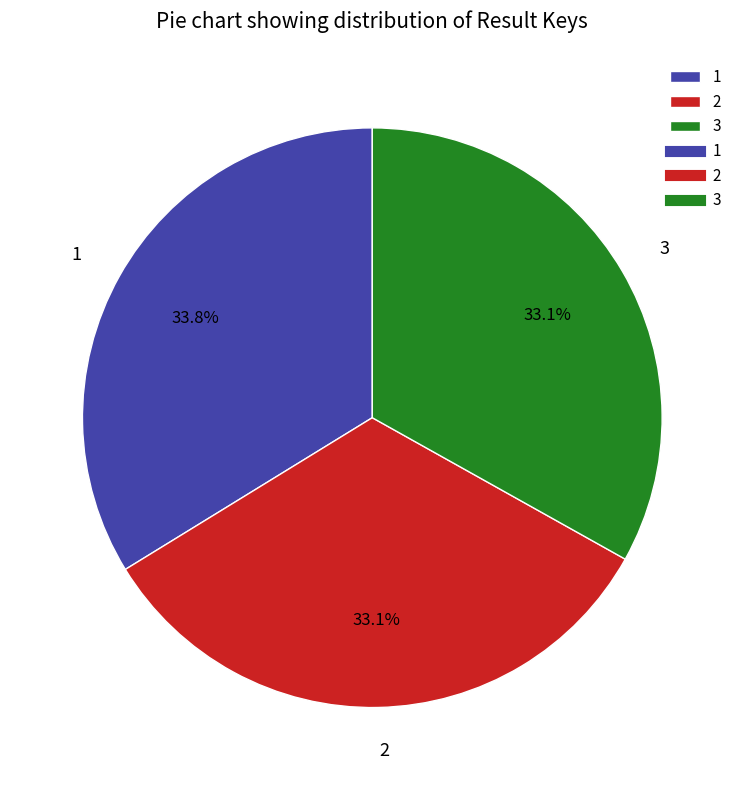

Does 3 represent more than half of the total?

No